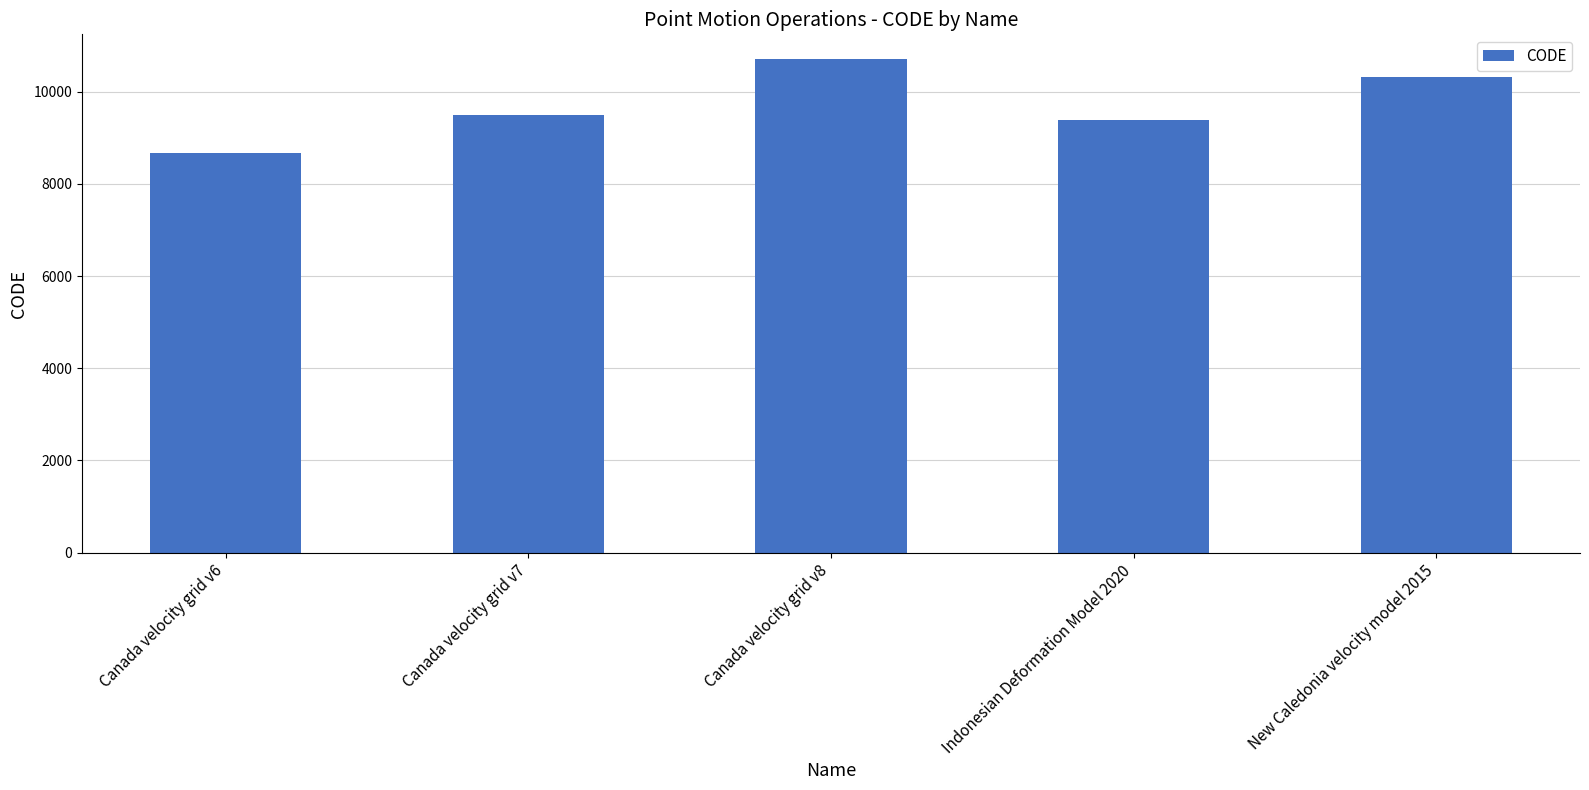

True or false: the data shows 10323 at New Caledonia velocity model 2015.

True